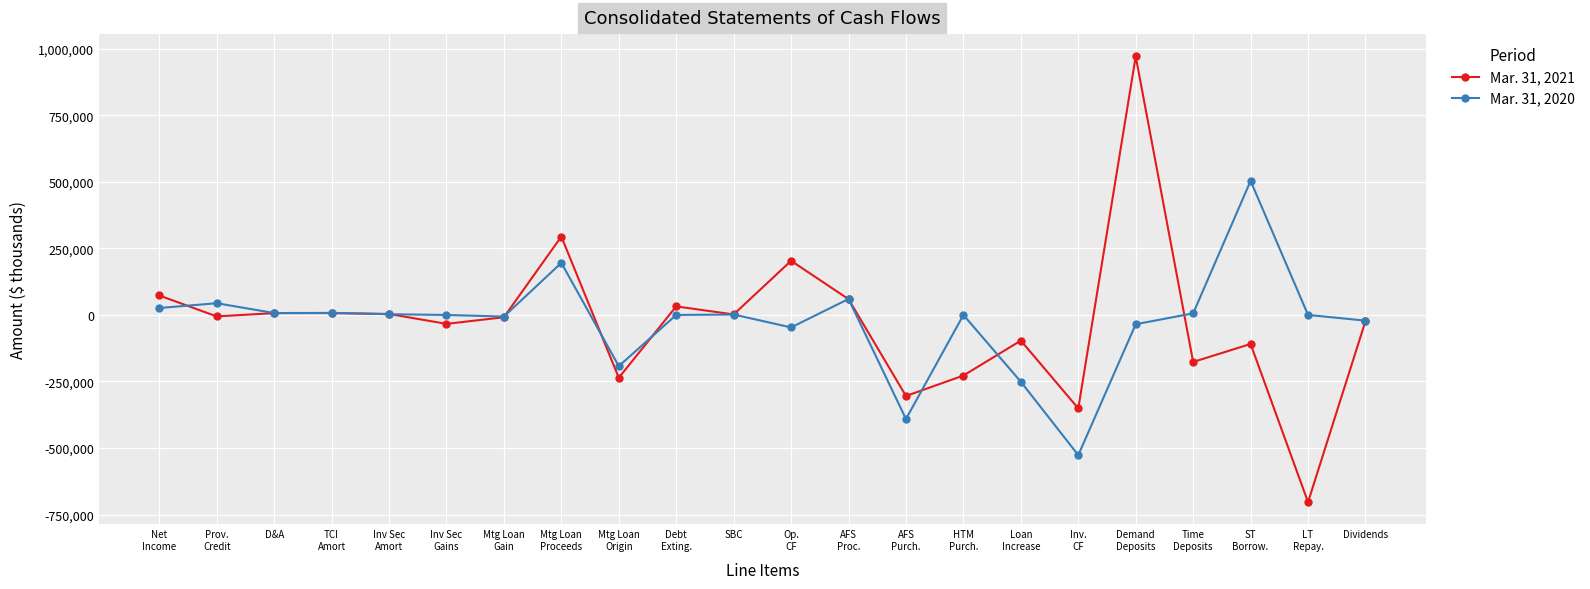

What is the sum of all Mar. 31, 2021 values?

-622141